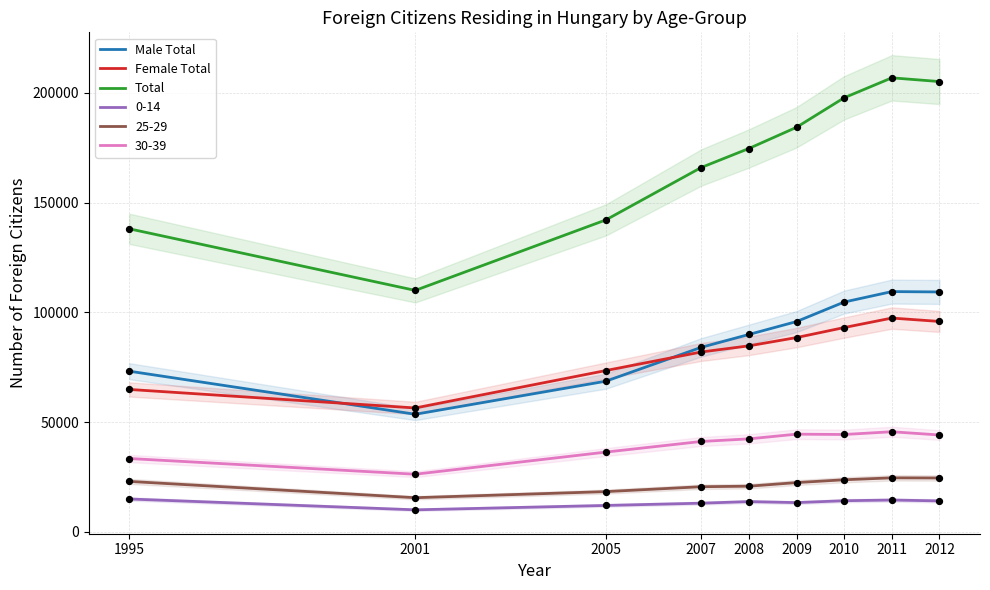

Is the value of Male Total at 2001 greater than the value of Female Total at 2005?

No